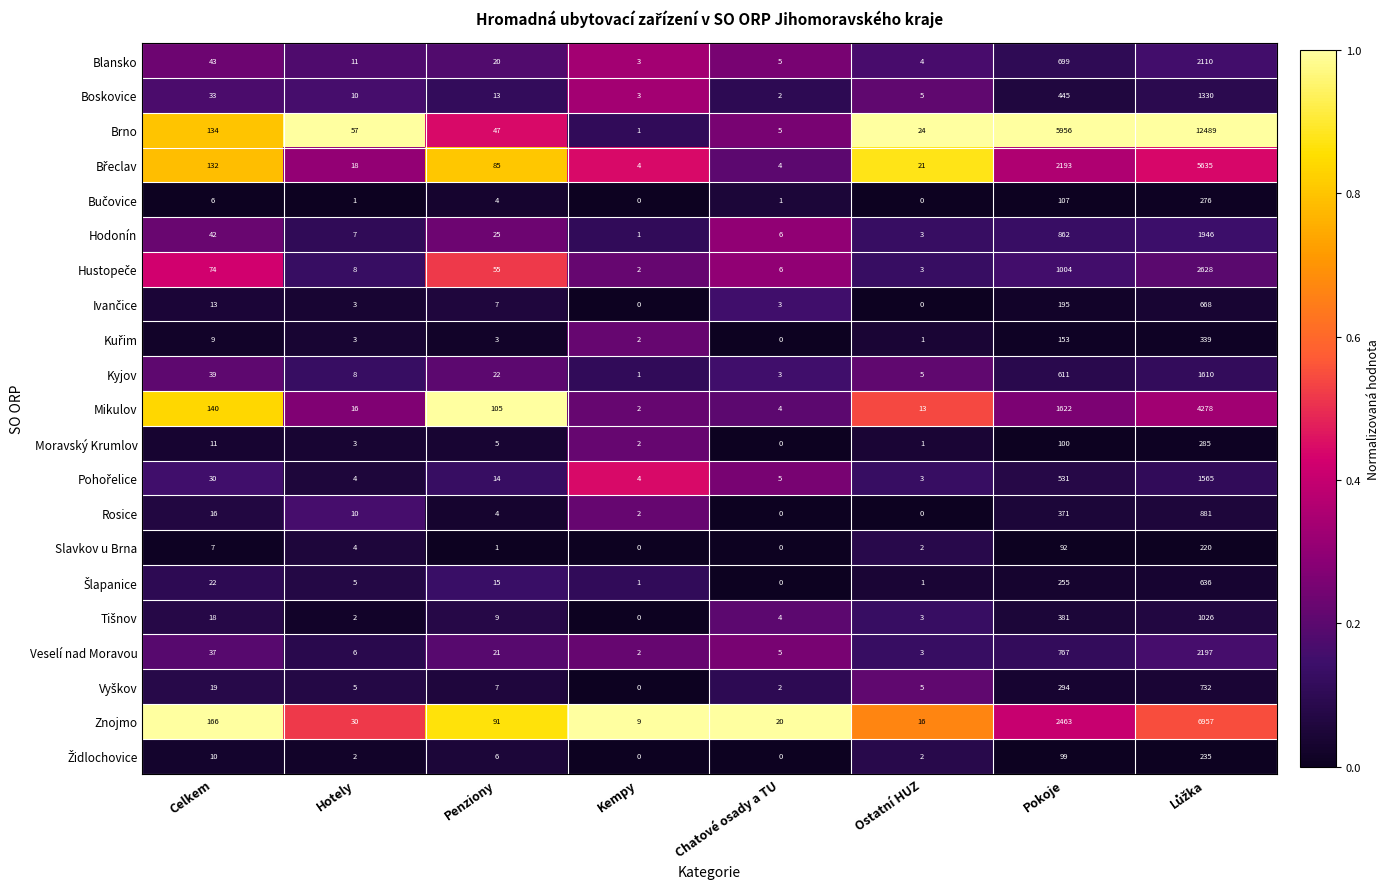

What is the sum of the Kyjov values at Hotely and Chatové osady a TU?

11